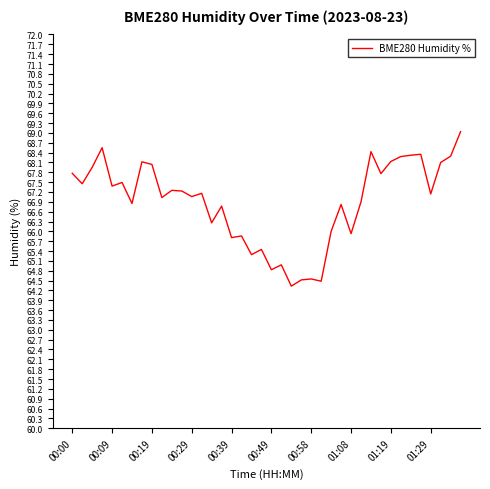

What is the difference between the maximum and minimum values?

4.7